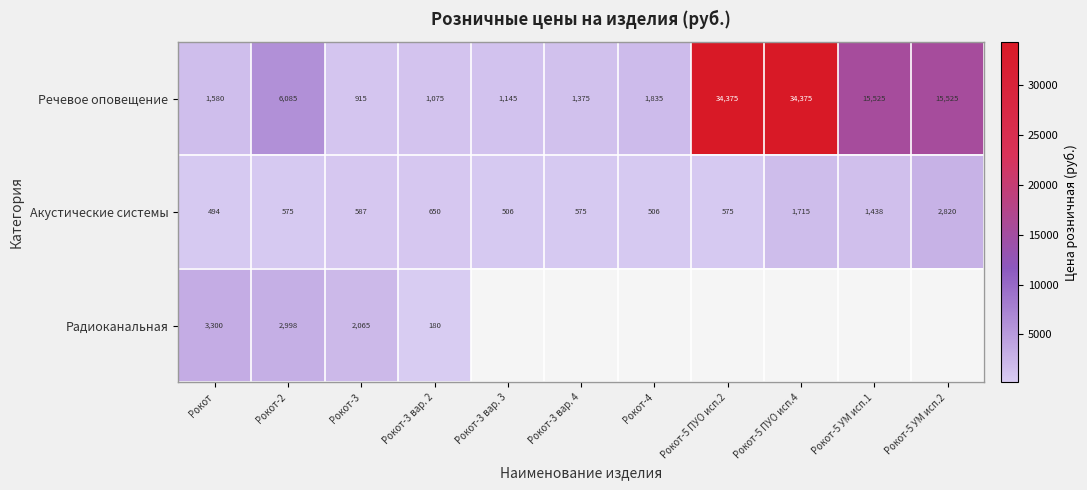

Count the number of data series in this chart.

3